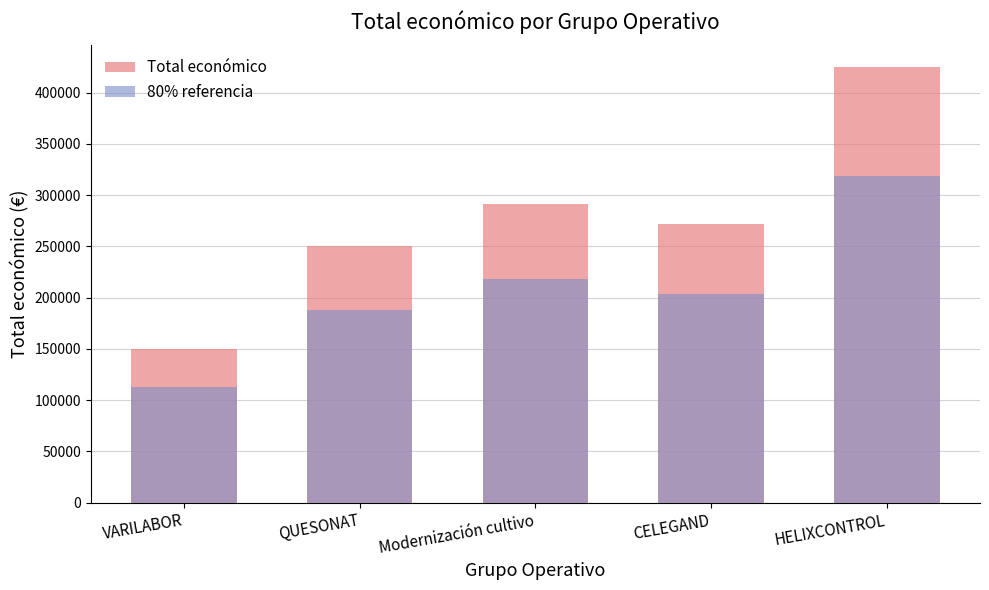

What is the average value of the Total económico series?

277589